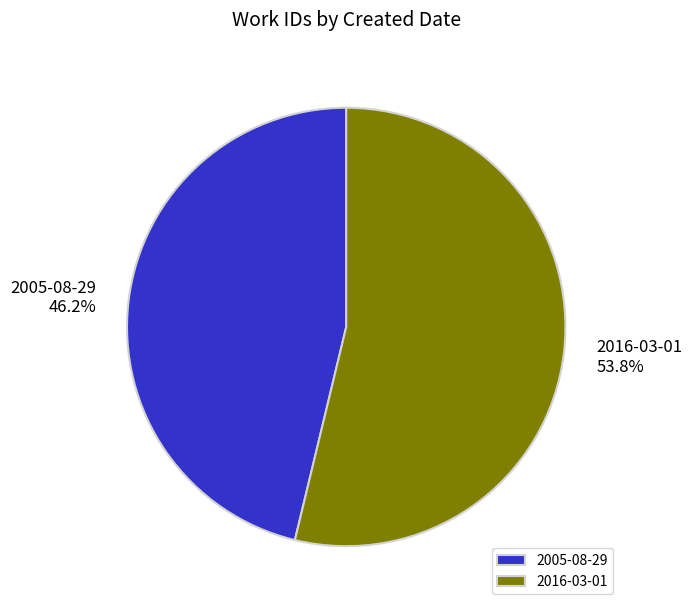

How much of the chart is everything except 2016-03-01?

46.2%